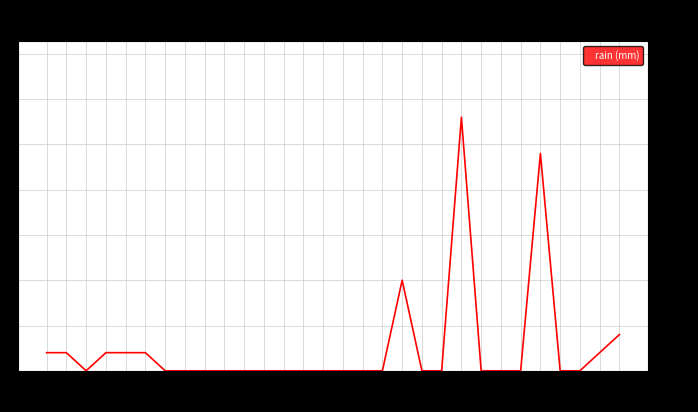

What is the sum of all values?

7.8